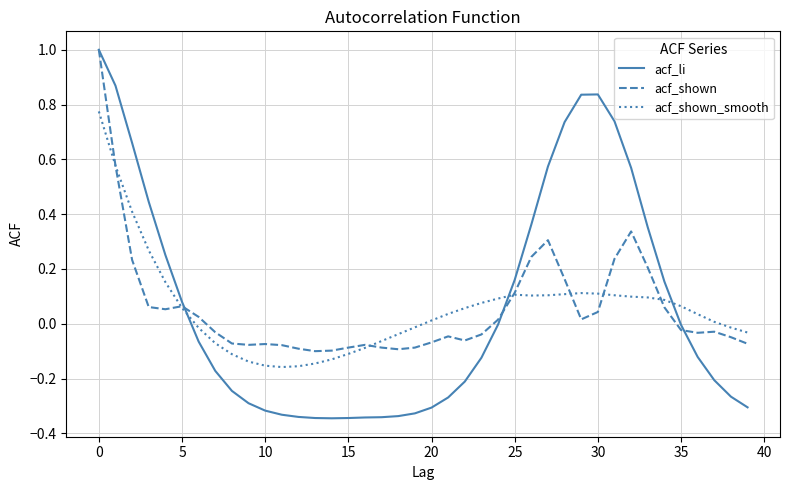

Which series has the widest spread of values?

acf_li